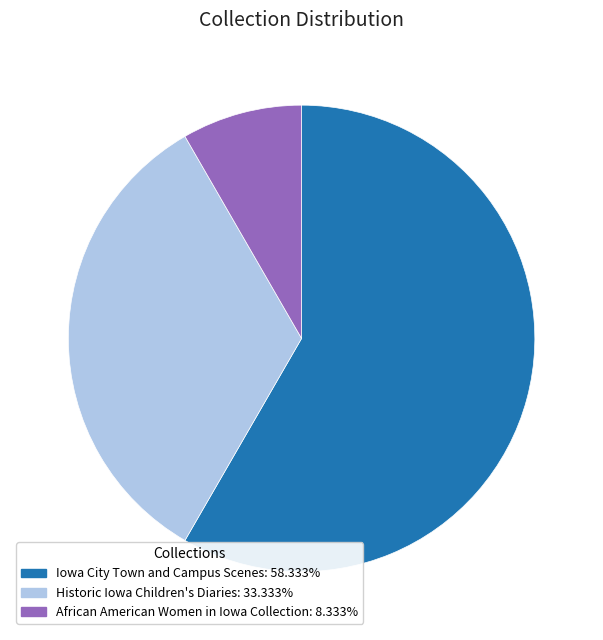

Is there any slice that represents more than half of the pie?

Yes